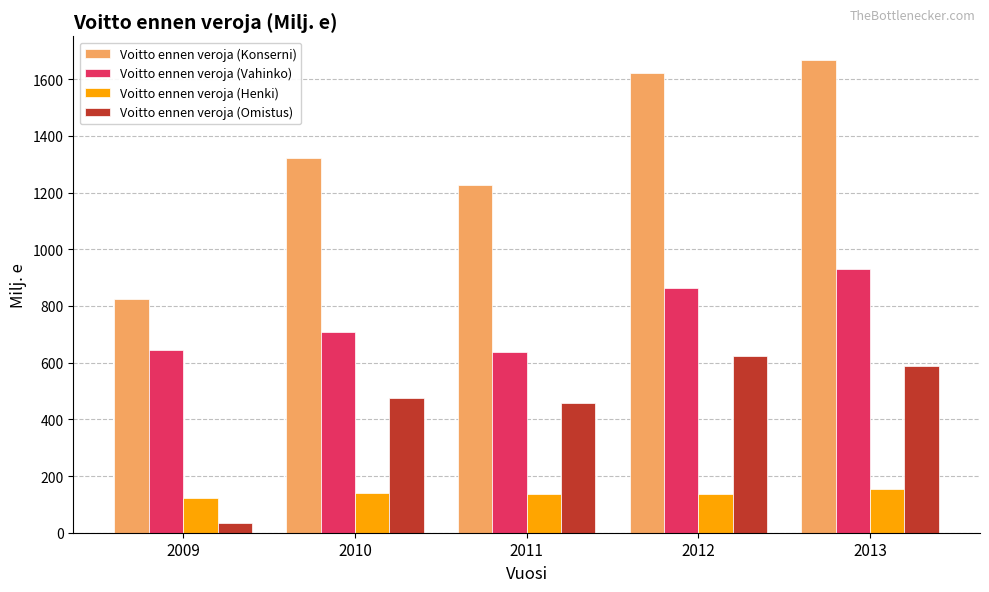

What is the value of the Voitto ennen veroja (Henki) bar at the 3rd from the left?

137.2